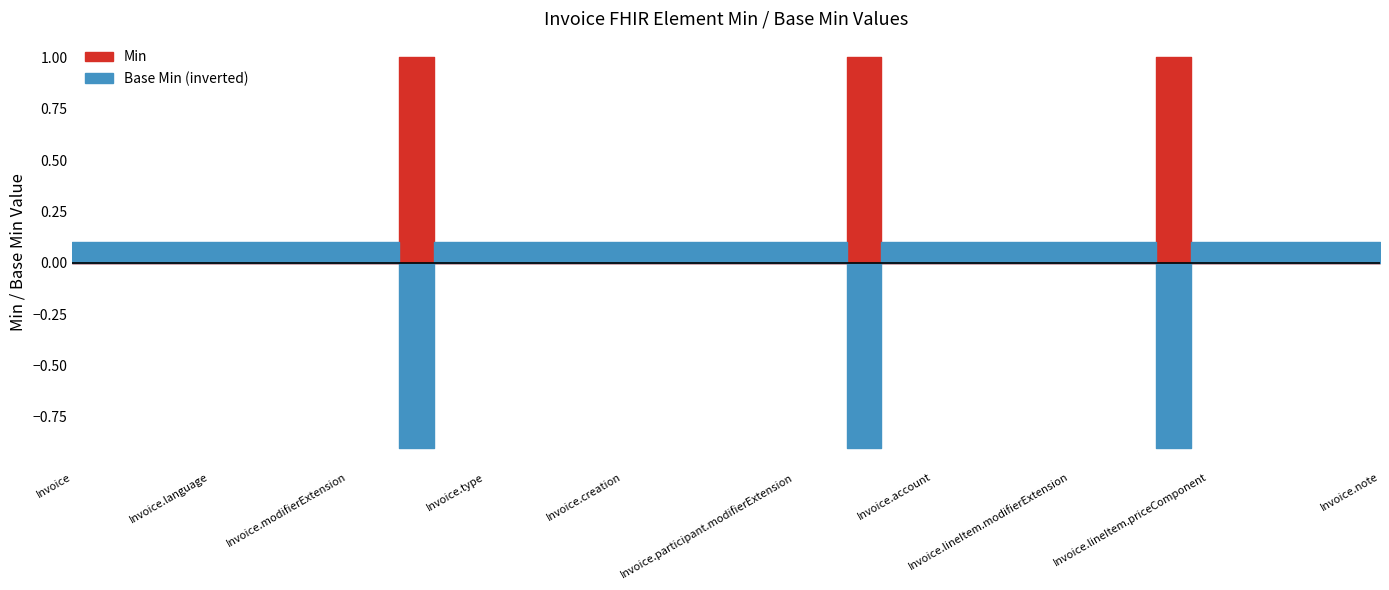

What is the difference between the maximum and minimum values in the Base Min series?

1